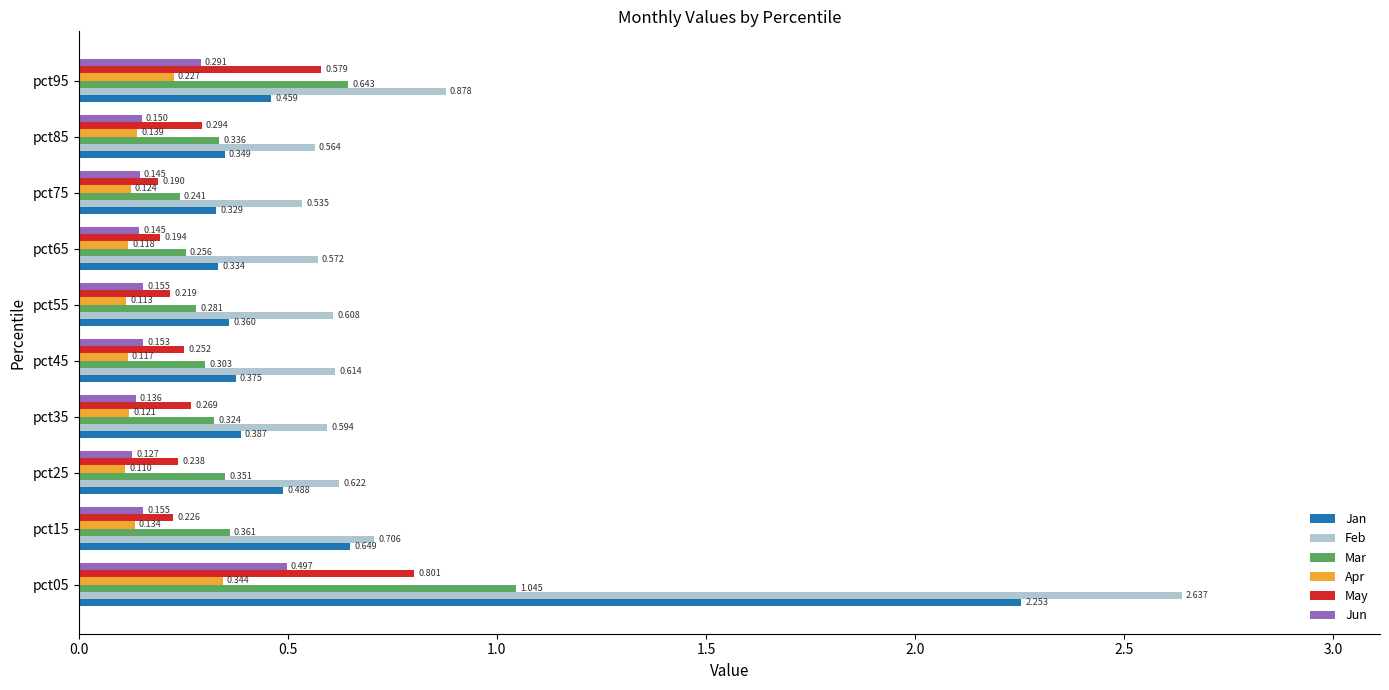

Which series has the largest range (max minus min)?

Feb